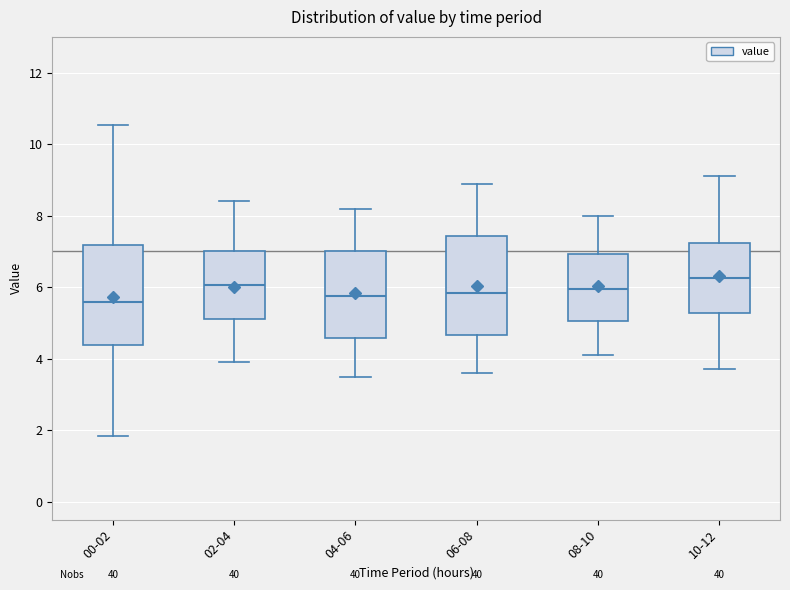

Reading left to right, read every box against the y-axis: the position of its median line, the range the box covers, and the ends of its whiskers. The values are not printed on the chart, so give them approximately, as read against the axis.

00-02: median 5.6, box 4.4 to 7.2, whiskers 1.8 to 10.6
02-04: median 6.0, box 5.2 to 7.0, whiskers 4.0 to 8.4
04-06: median 5.8, box 4.6 to 7.0, whiskers 3.6 to 8.2
06-08: median 5.8, box 4.6 to 7.4, whiskers 3.6 to 9.0
08-10: median 6.0, box 5.0 to 7.0, whiskers 4.2 to 8.0
10-12: median 6.2, box 5.2 to 7.2, whiskers 3.8 to 9.2